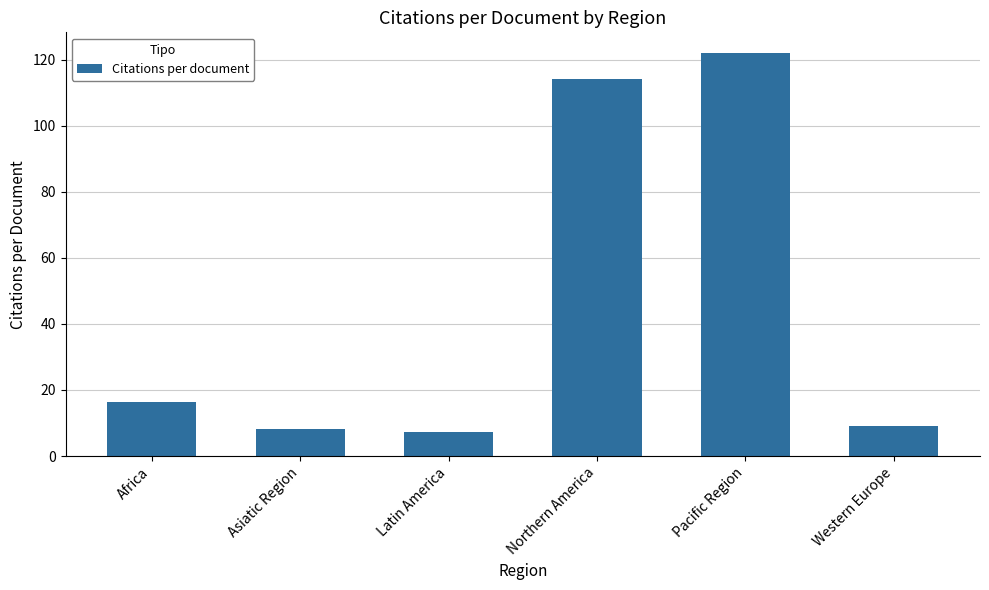

What is the ratio of the value at Northern America to the value at Africa?

7.0